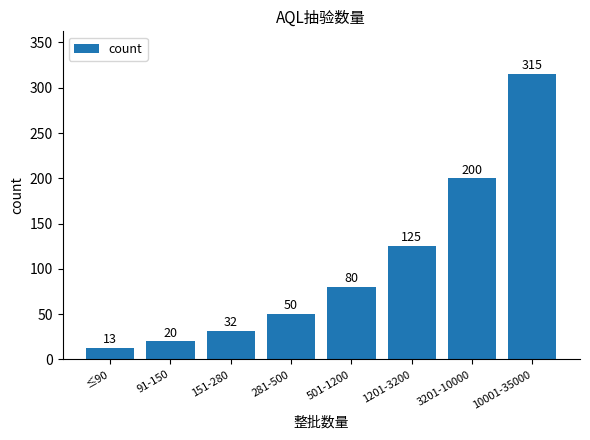

Does the chart contain stacked bars?

No